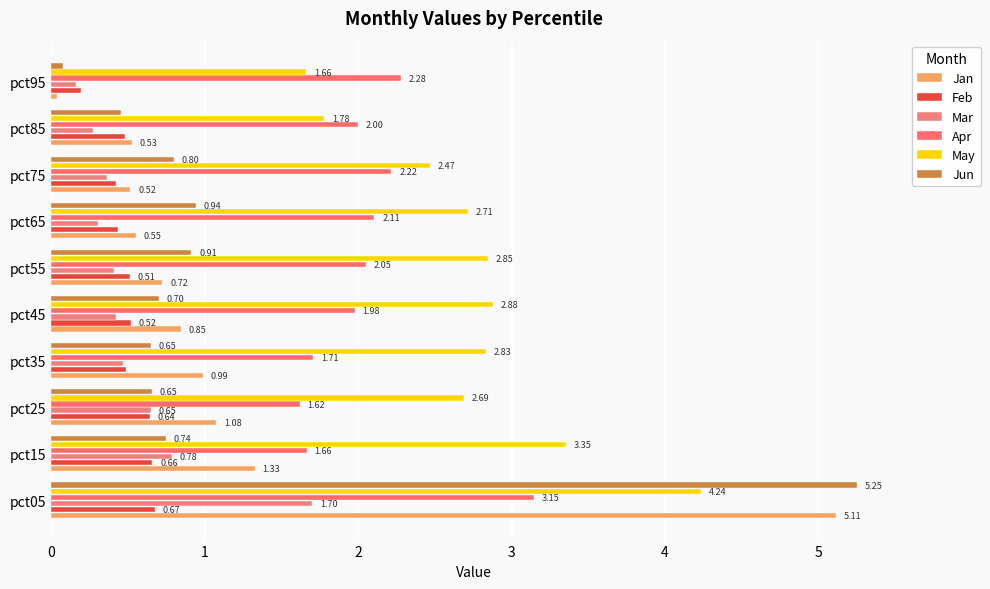

Reading left to right, list all the values displayed in this chart.

Jan: 5.1	1.3	1.1	1.0	0.8	0.7	0.6	0.5	0.5	0.0
Feb: 0.7	0.7	0.6	0.5	0.5	0.5	0.4	0.4	0.5	0.2
Mar: 1.7	0.8	0.6	0.5	0.4	0.4	0.3	0.4	0.3	0.2
Apr: 3.1	1.7	1.6	1.7	2.0	2.0	2.1	2.2	2.0	2.3
May: 4.2	3.4	2.7	2.8	2.9	2.8	2.7	2.5	1.8	1.7
Jun: 5.3	0.7	0.7	0.6	0.7	0.9	0.9	0.8	0.5	0.1